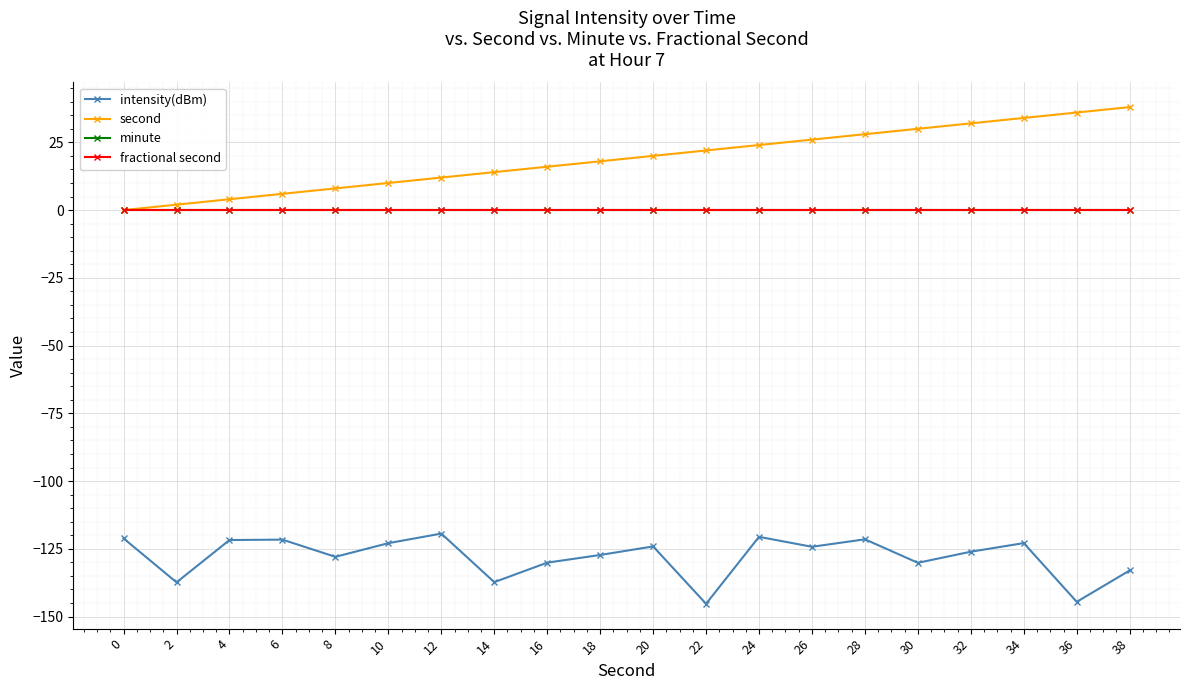

What is the total value across all series at 10?

-112.9